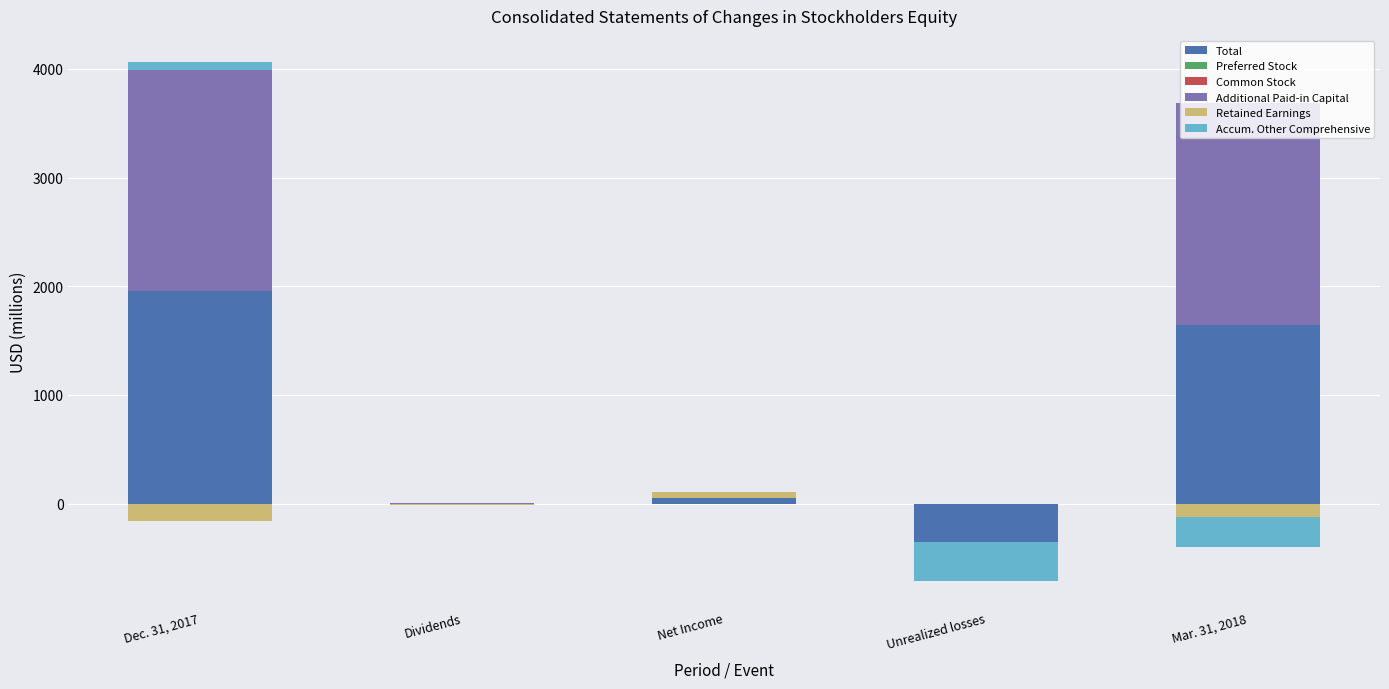

Rank the series at Net Income from lowest to highest value.

Preferred Stock, Common Stock, Additional Paid-in Capital, Accum. Other Comprehensive, Total, Retained Earnings